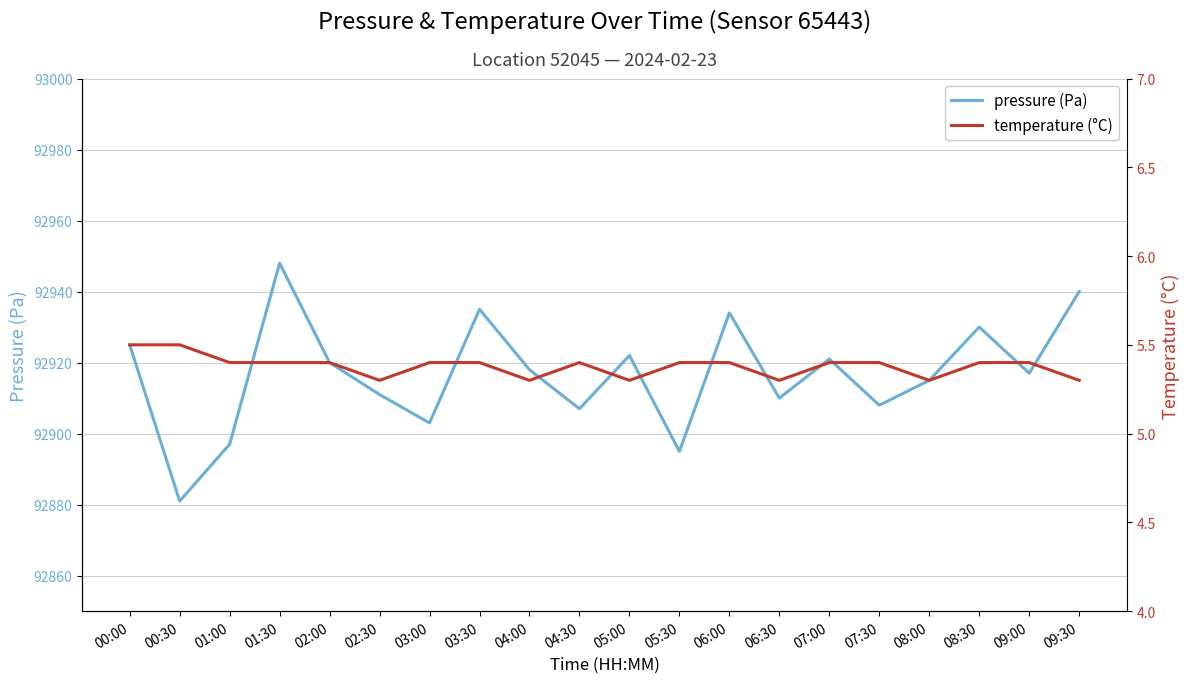

At which category does temperature (°C) reach its first local valley?

02:30